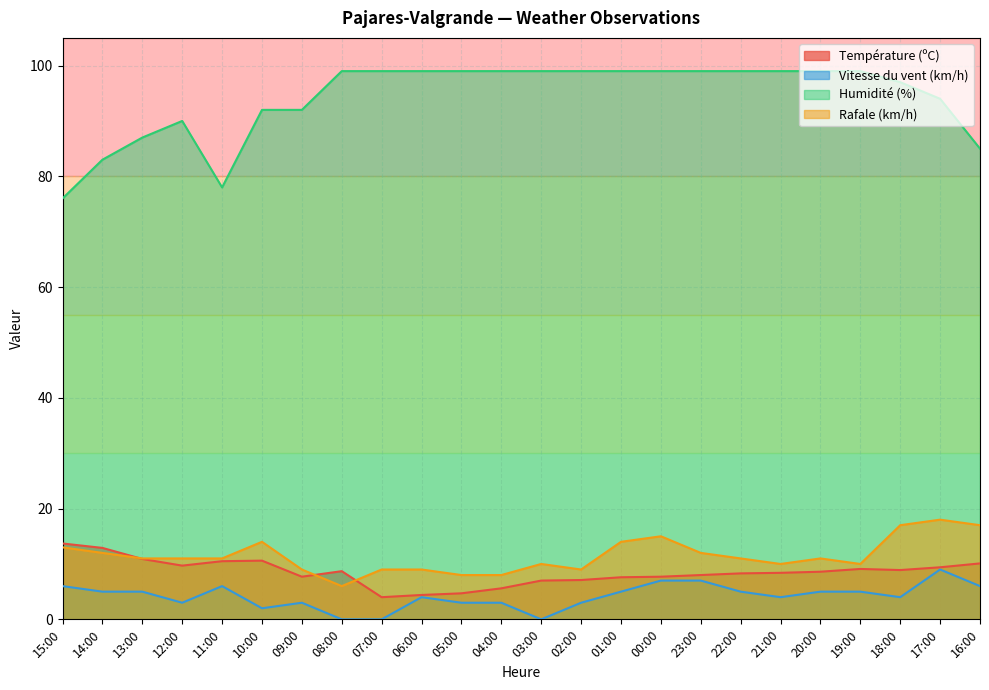

Read the Humidité (%) value at 13:00.

87.0